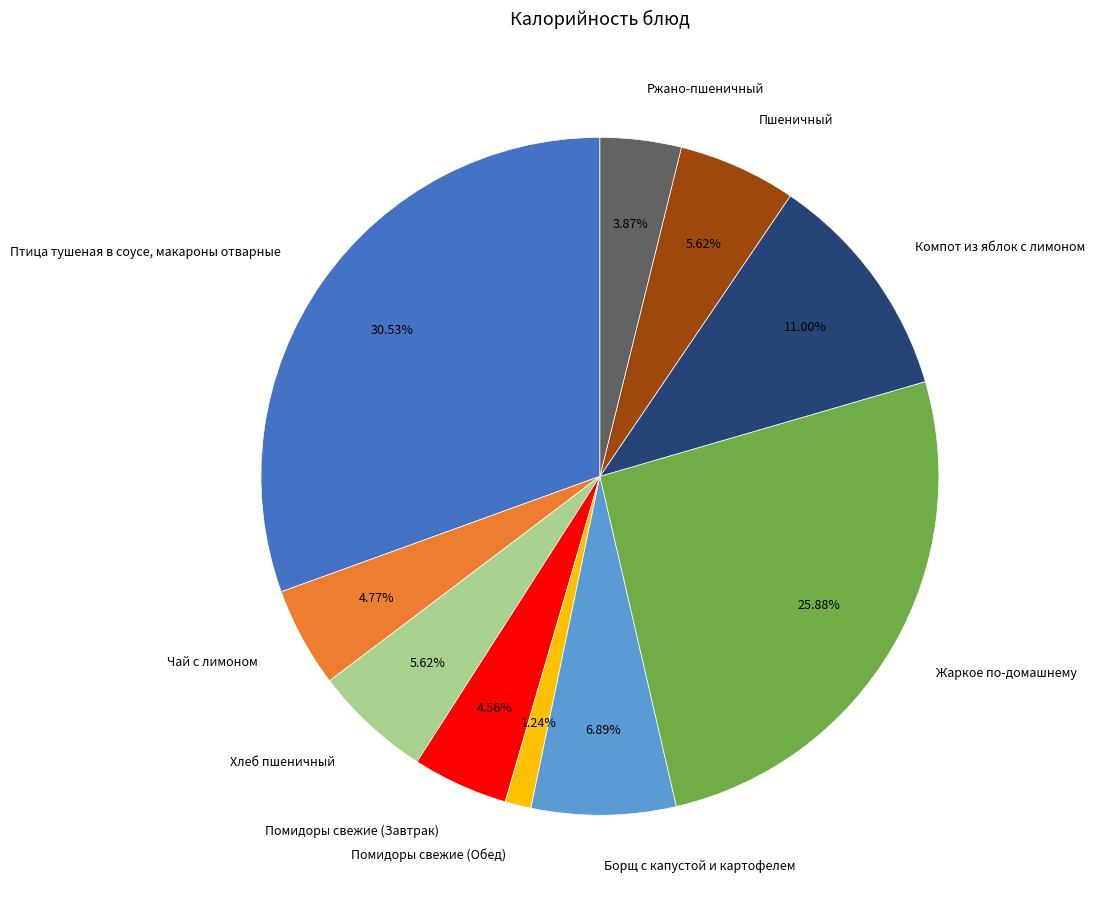

To the nearest percent, what percentage of the pie is Чай с лимоном?

5%